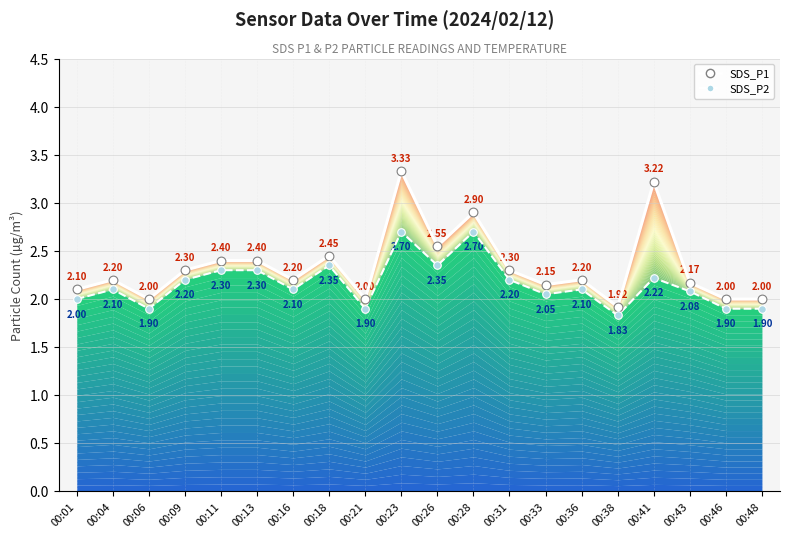

Which series reaches the maximum Y coordinate?

SDS_P1